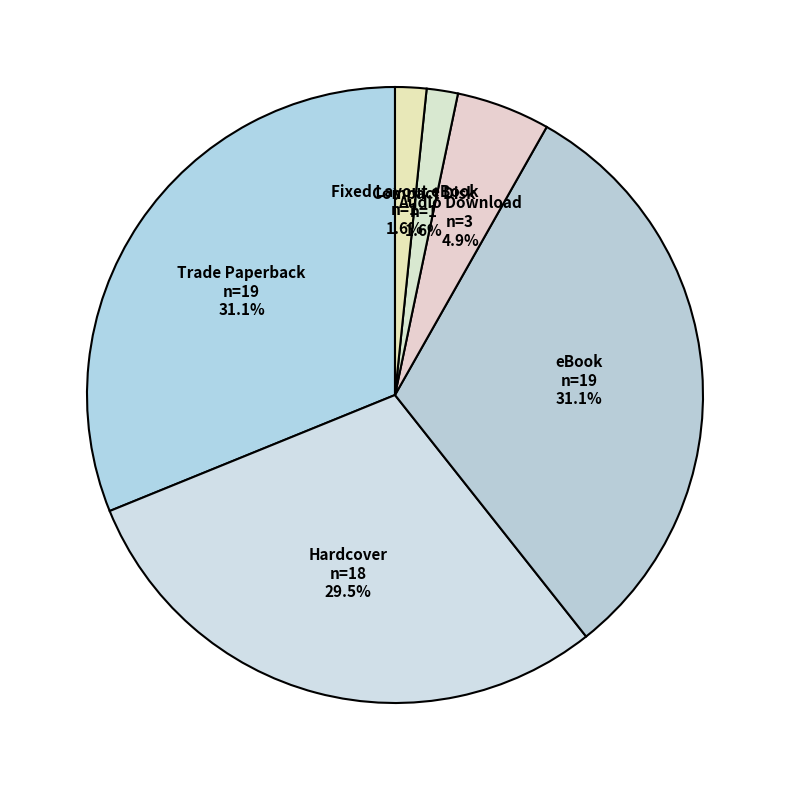

To the nearest percent, what portion does Compact Disk represent?

2%